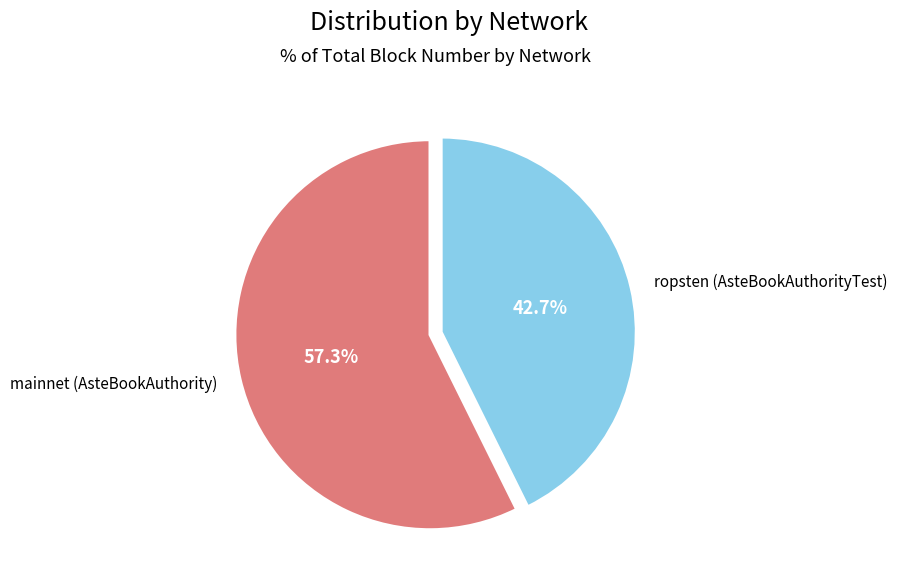

Combined, do mainnet (AsteBookAuthority) and ropsten (AsteBookAuthorityTest) account for over 50%?

Yes